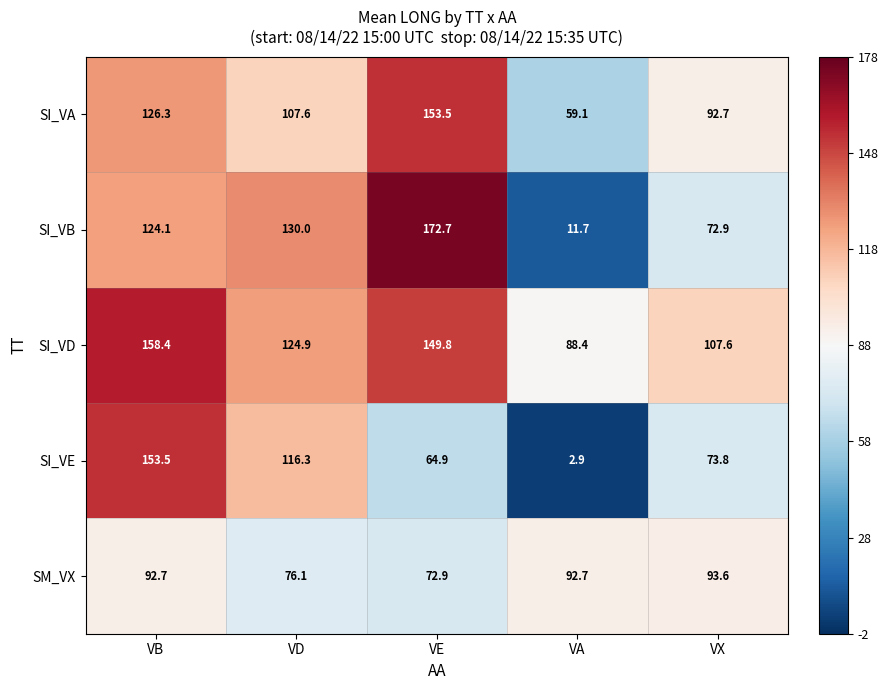

Count the number of data series in this chart.

5